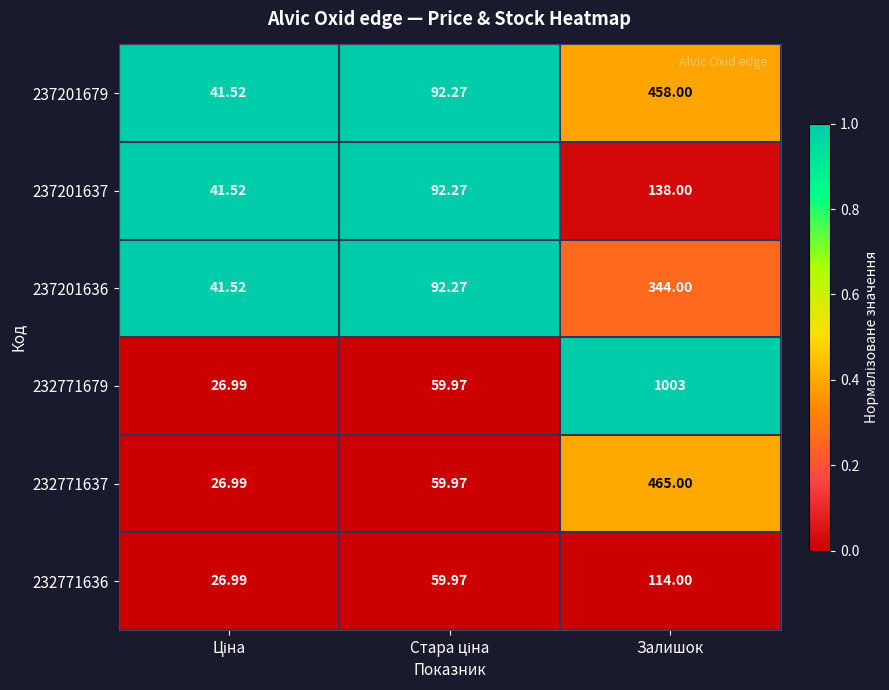

Is the value of 237201679 at Залишок greater than the value of 232771636 at Залишок?

Yes